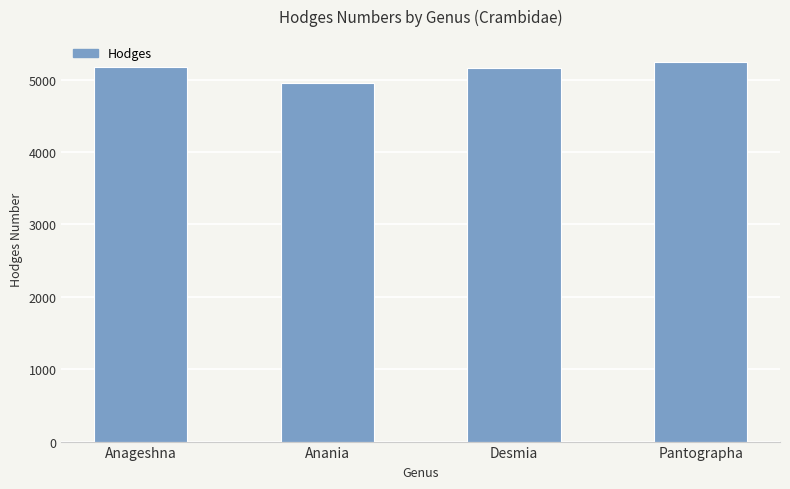

Approximately how many times larger is the value at Anania compared to Anageshna?

1.0